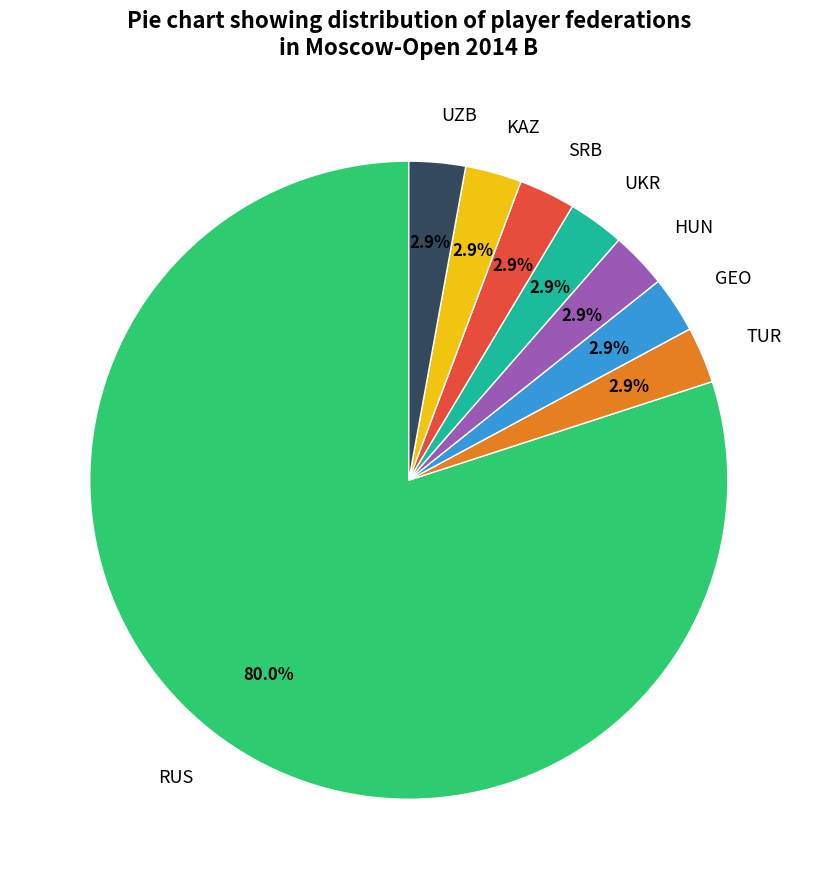

Combined, do UZB and SRB account for over 50%?

No